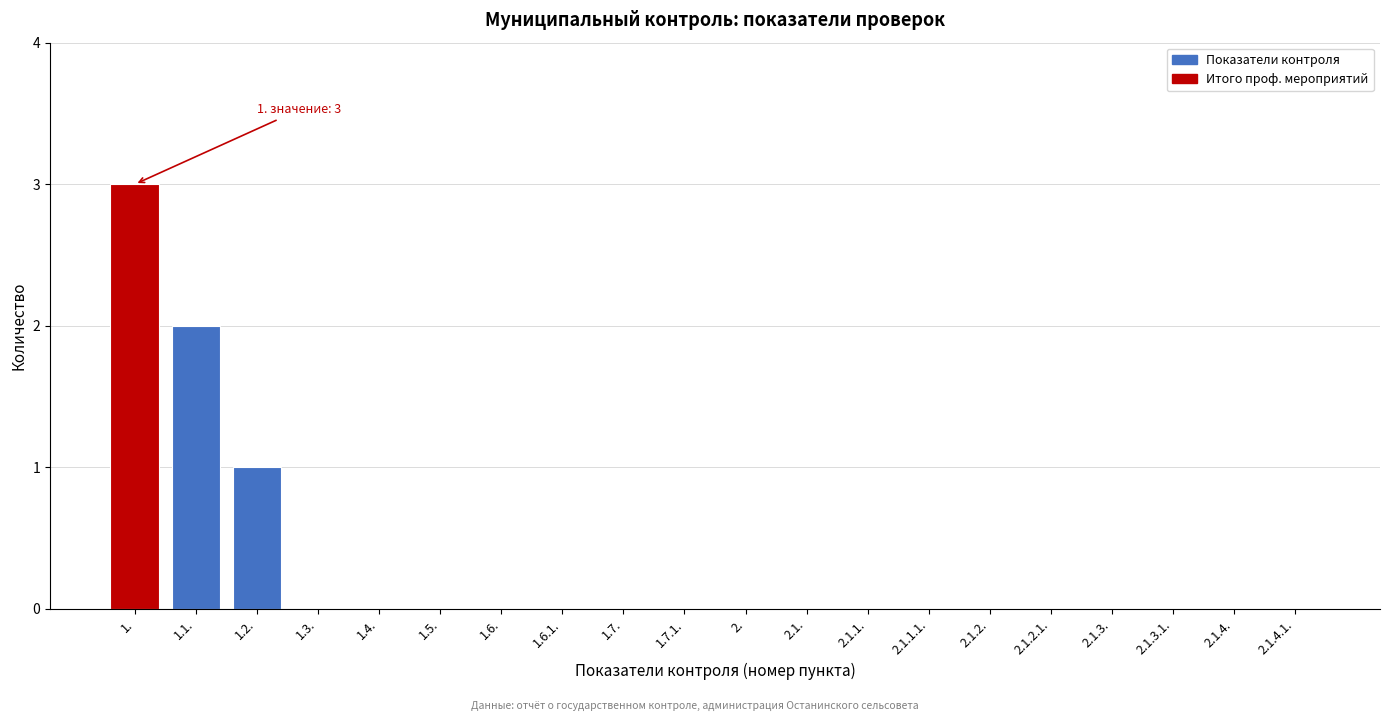

Reading left to right, extract all data points from this chart.

1.=3	1.1.=2	1.2.=1	1.3.=0	1.4.=0	1.5.=0	1.6.=0	1.6.1.=0	1.7.=0	1.7.1.=0	2.=0	2.1.=0	2.1.1.=0	2.1.1.1.=0	2.1.2.=0	2.1.2.1.=0	2.1.3.=0	2.1.3.1.=0	2.1.4.=0	2.1.4.1.=0